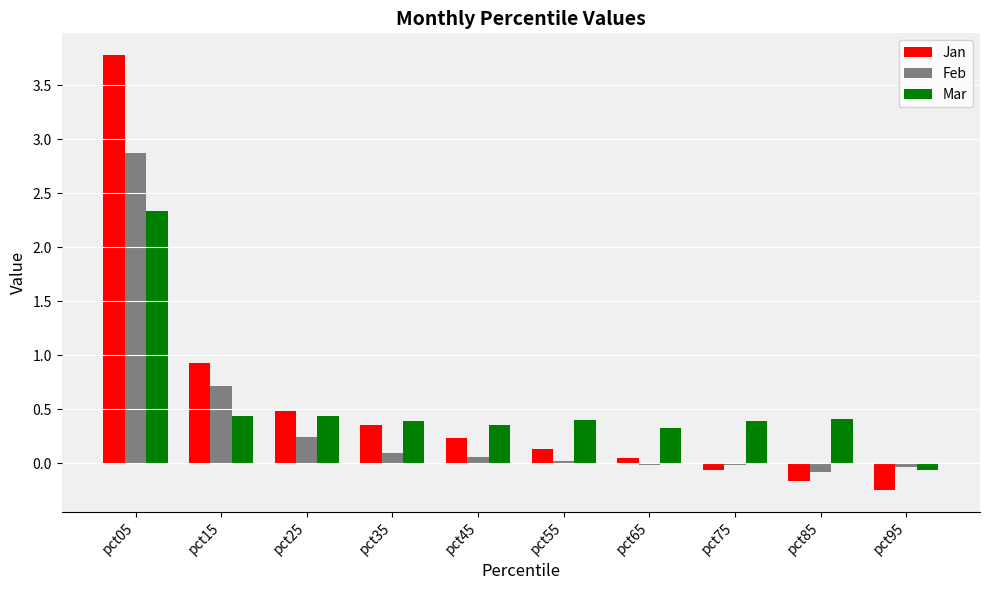

What is the greatest value displayed?

3.8